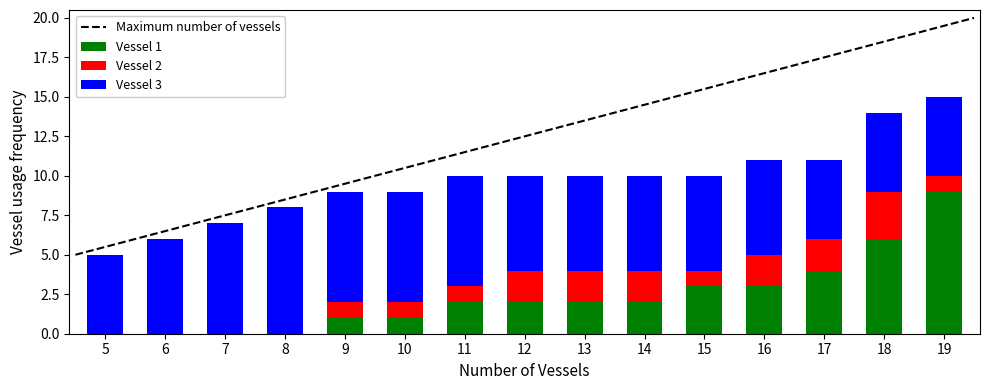

What is the lowest value of the Maximum number of vessels series?

5